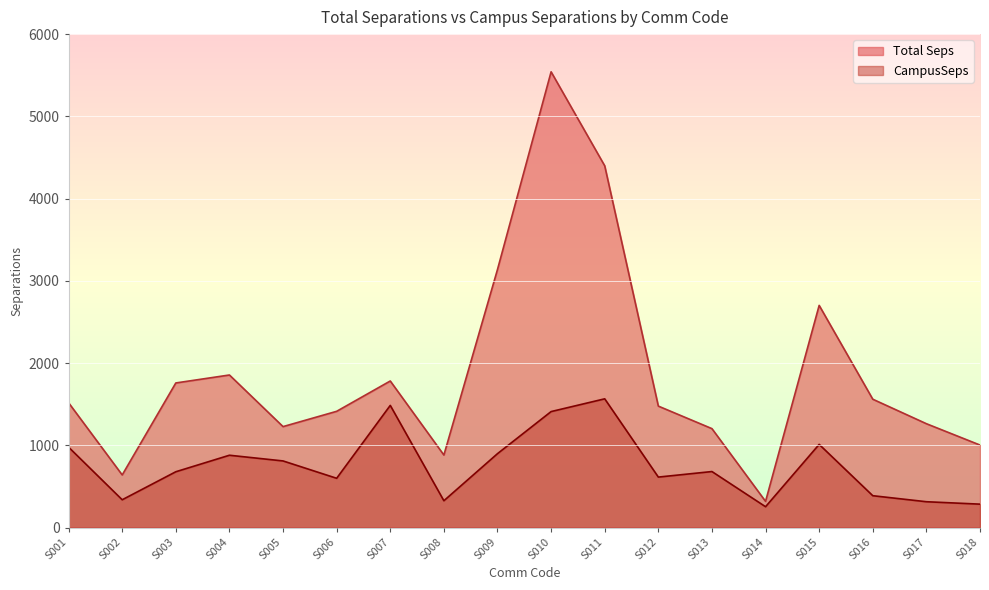

Which series changed the most between S001 and S007?

CampusSeps